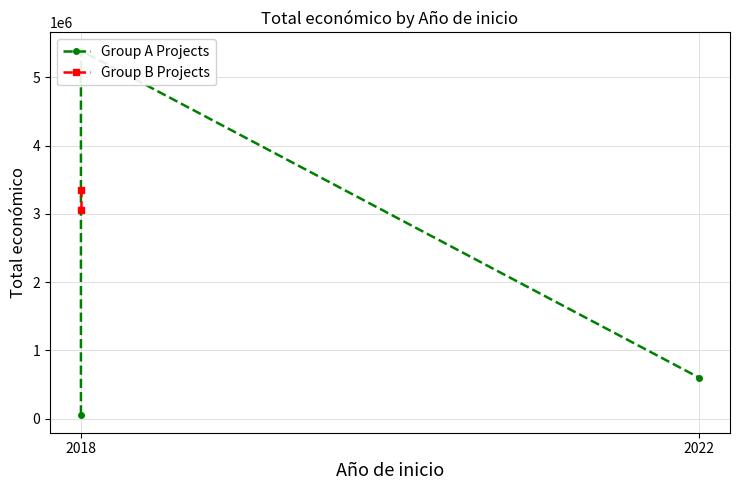

What value does the data have at 2018?

3342252